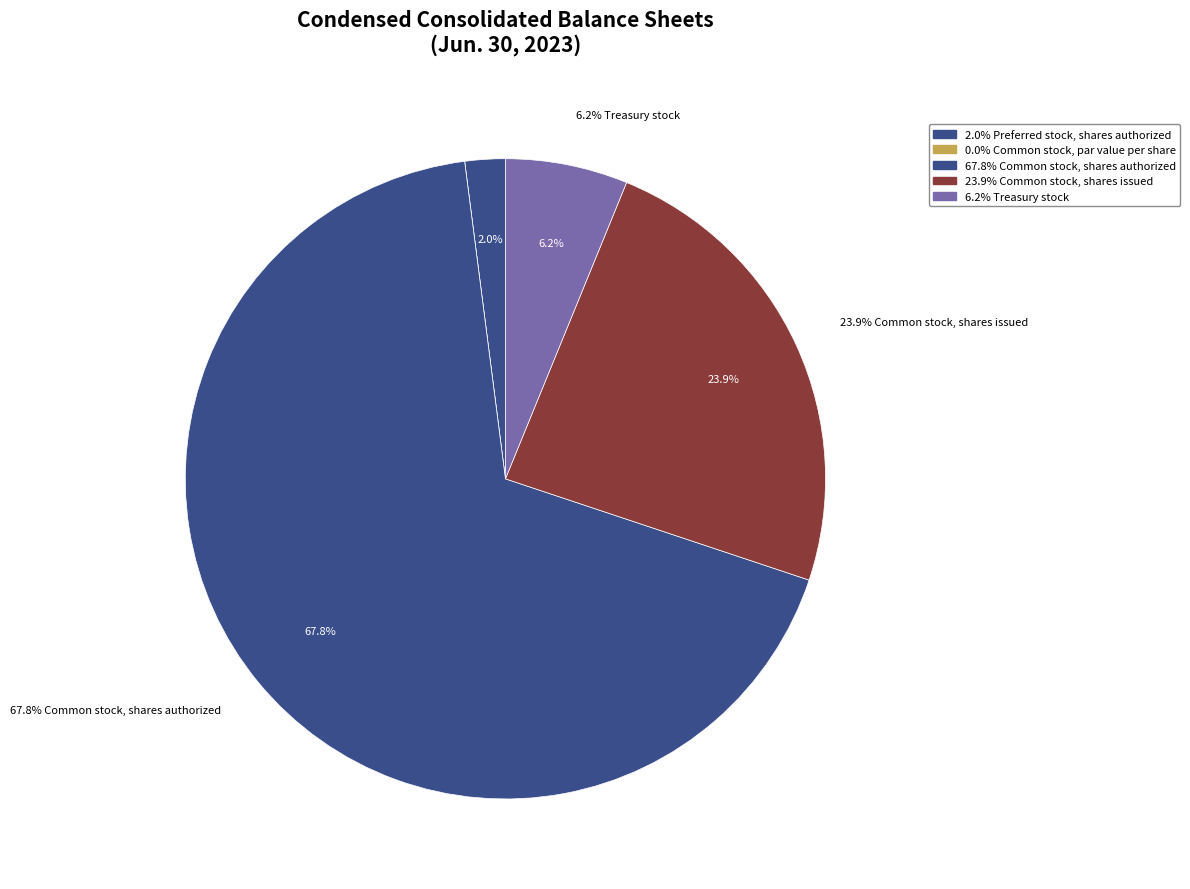

To the nearest percent, what is the difference between the largest and smallest slice percentages?

68%